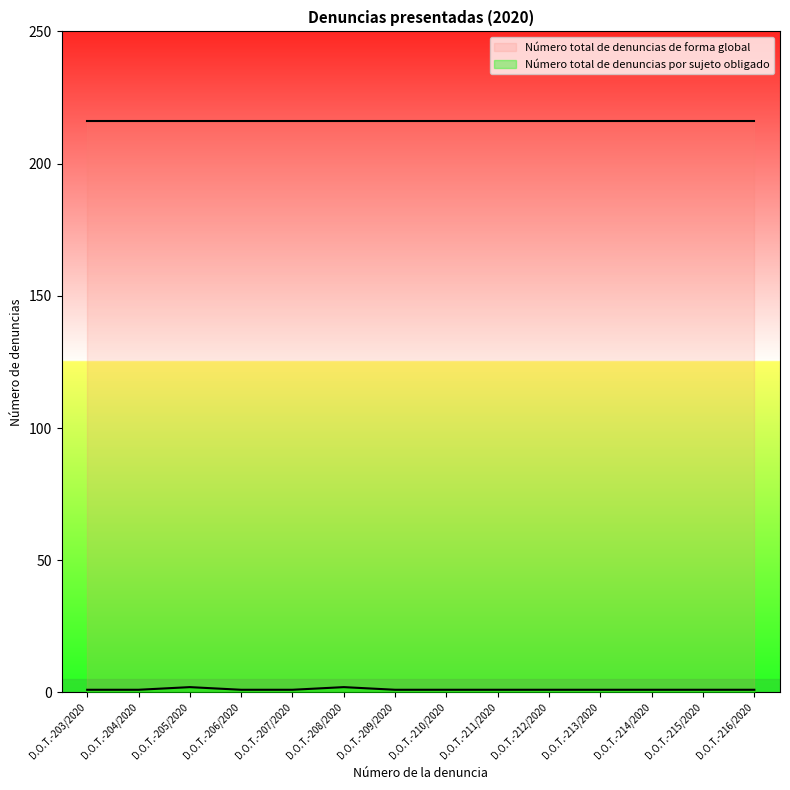

Count the values in the range 1 to 2.

14